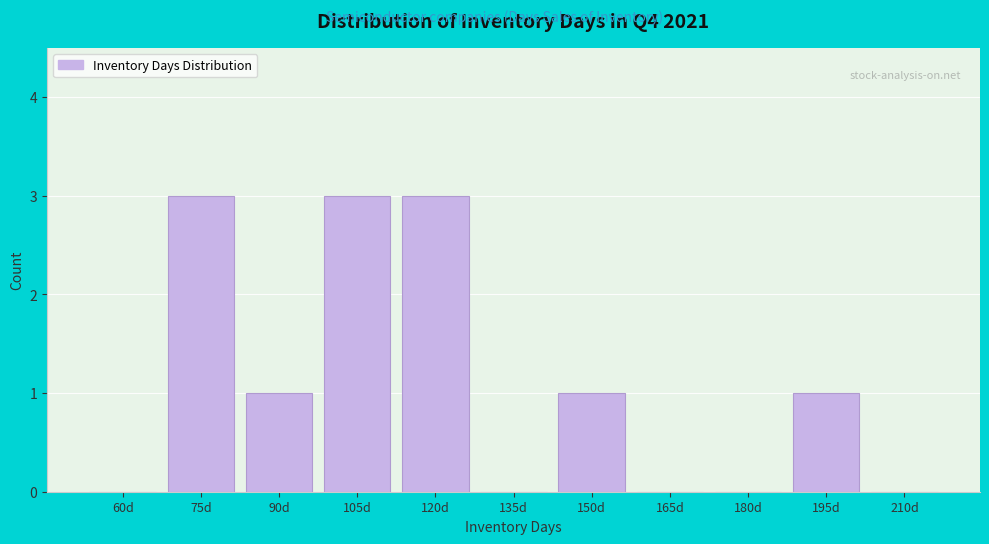

Reading left to right, what are all the values shown in this chart?

60d=0	75d=3	90d=1	105d=3	120d=3	135d=0	150d=1	165d=0	180d=0	195d=1	210d=0